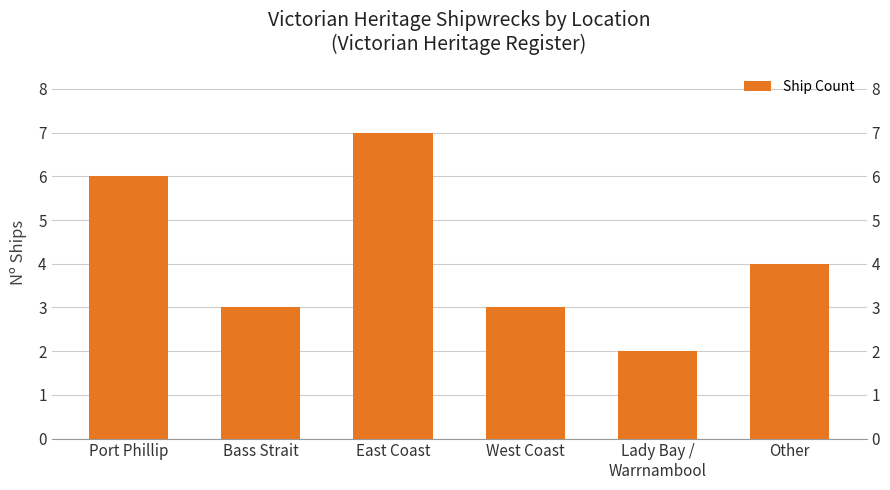

What is the smallest value displayed?

2